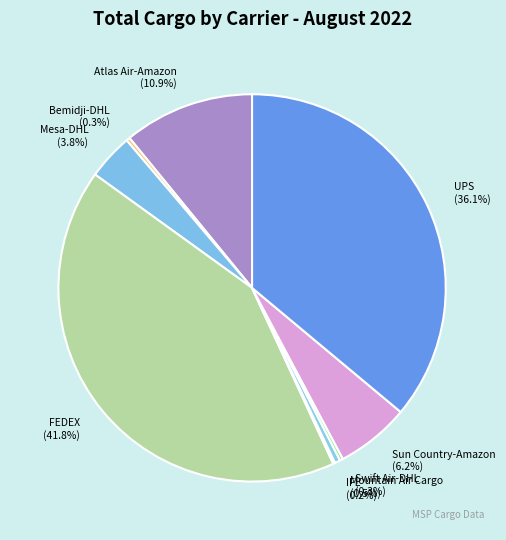

True or false: Sun Country-Amazon accounts for 1% of the total.

False